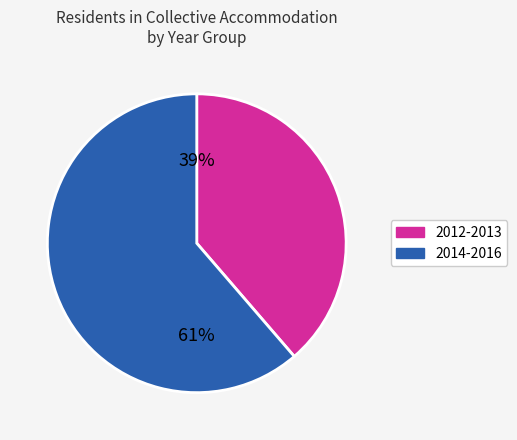

To the nearest percent, what is the average slice percentage?

50%